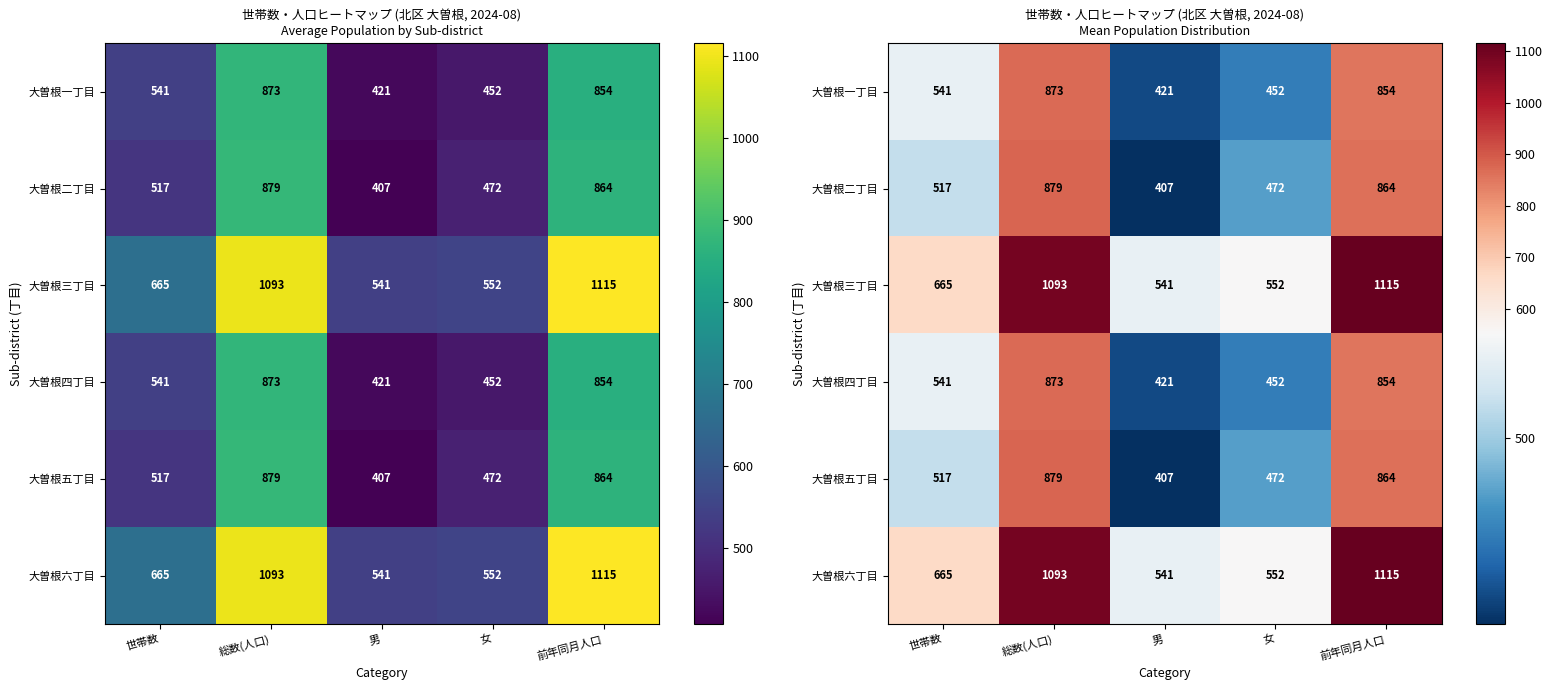

The value of 大曽根六丁目 at 女 is 945. True or false?

False